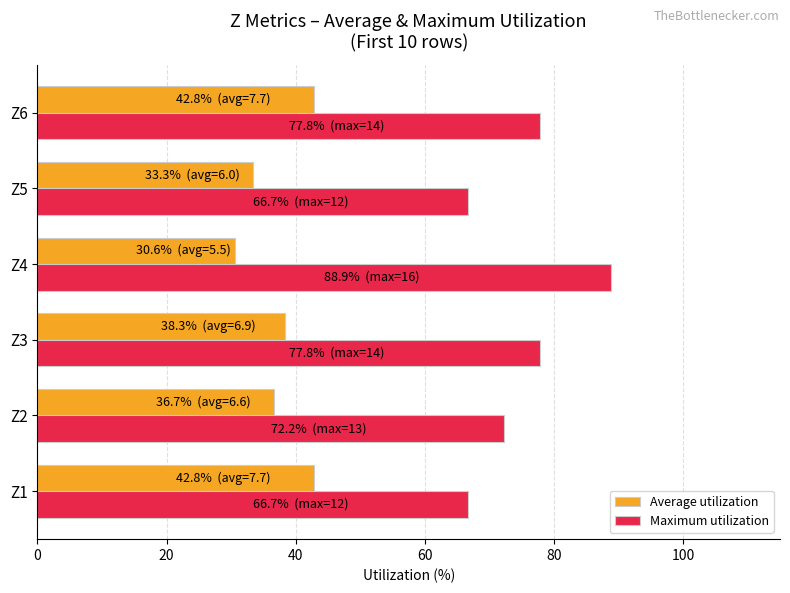

What are all the series names shown in the legend?

Average utilization, Maximum utilization